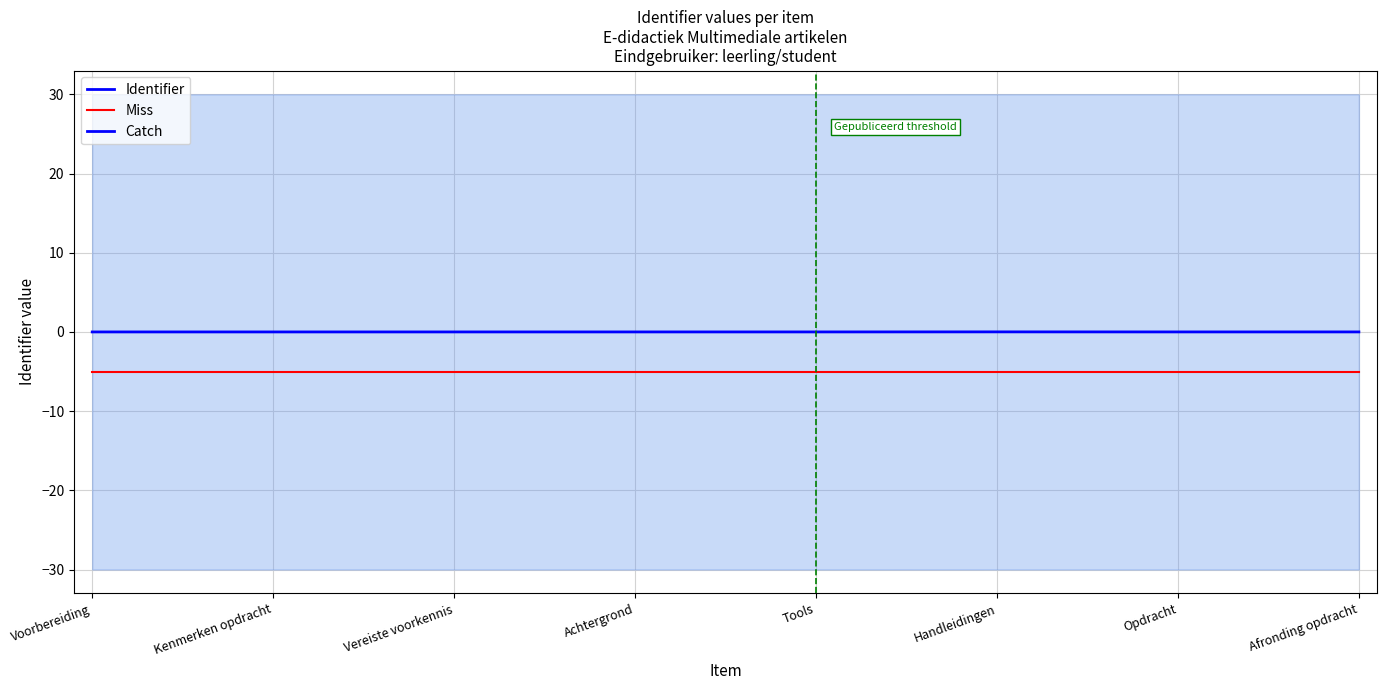

What is the sum of all Miss values?

-40.0